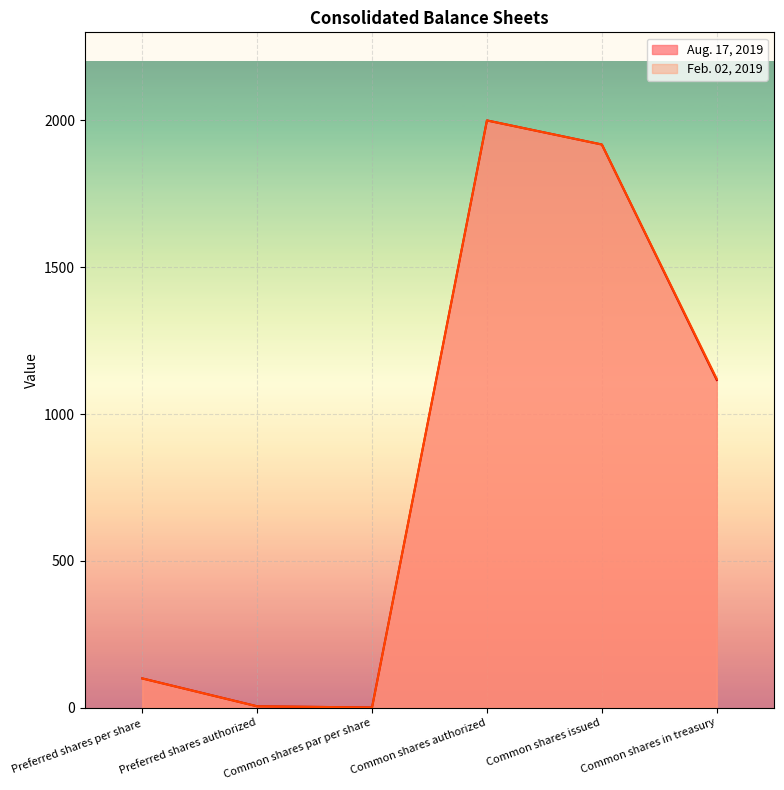

At how many categories does at least one series exceed 649?

3